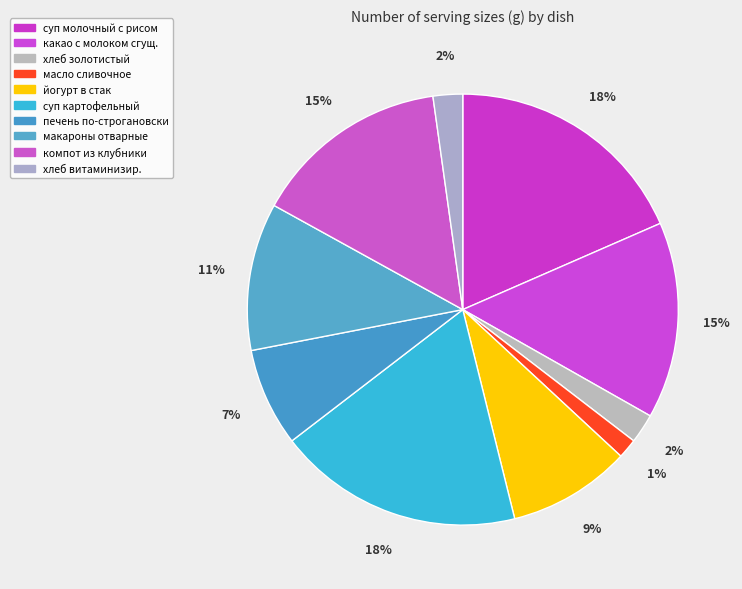

Rank the categories by value from highest to lowest.

суп молочный с рисом, суп картофельный с горохом и курой, какао с молоком сгущенным, компот из свежезамороженной клубники, макароны отварные, йогурт в стак, печень по-строгановски, хлеб золотистый, хлеб витаминизированный, масло сливочное